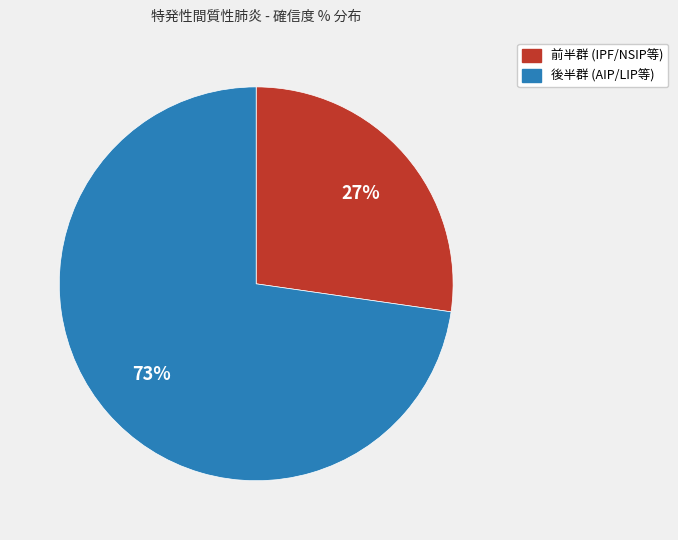

To the nearest percent, what is the average slice percentage?

50%